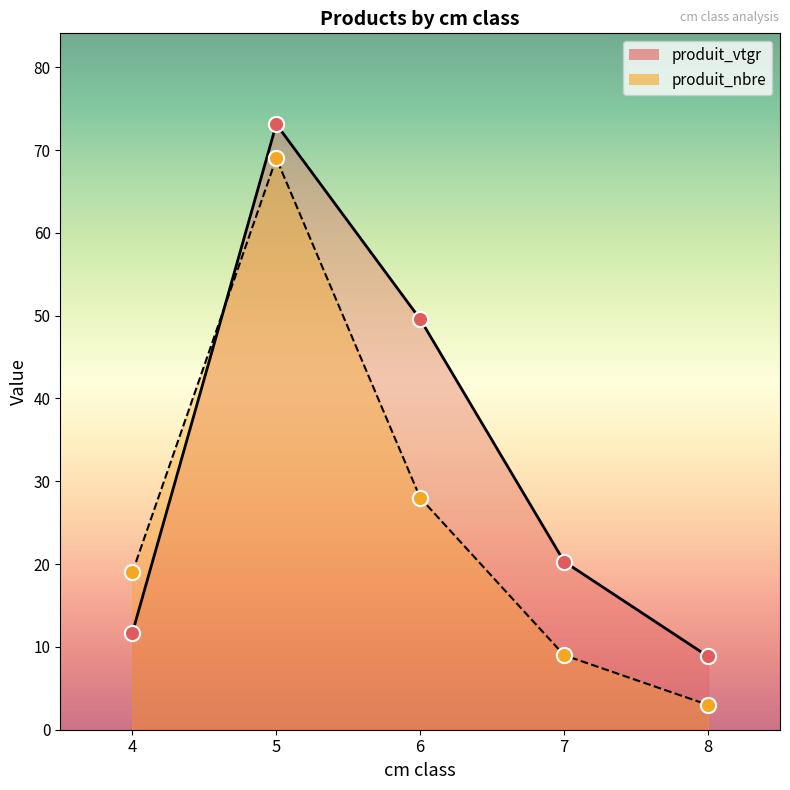

What is the total value across all series at 5?

142.1